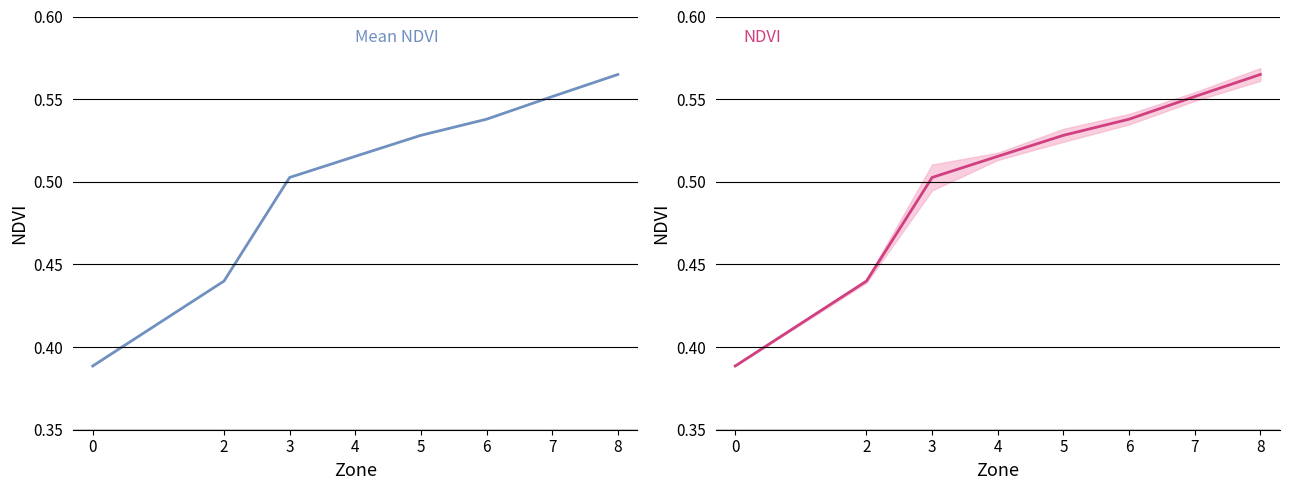

Is this an area chart (filled region under the line)?

No